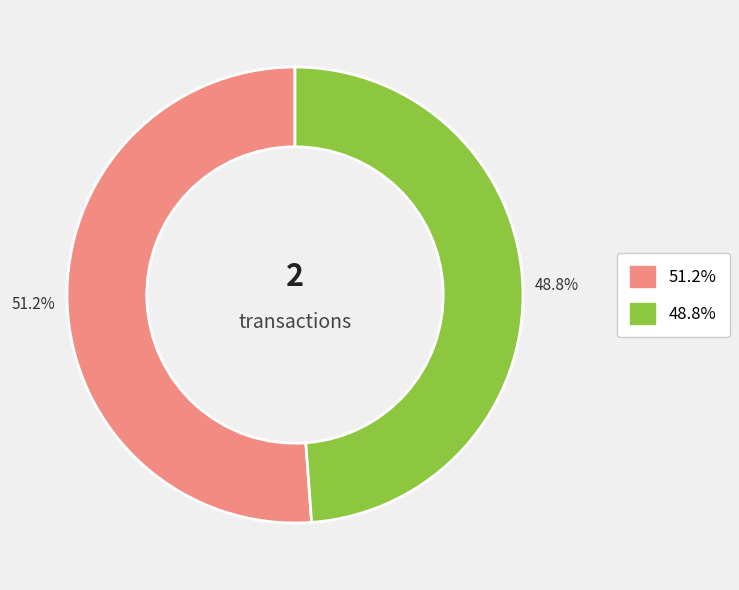

How many segments does this pie chart have?

2